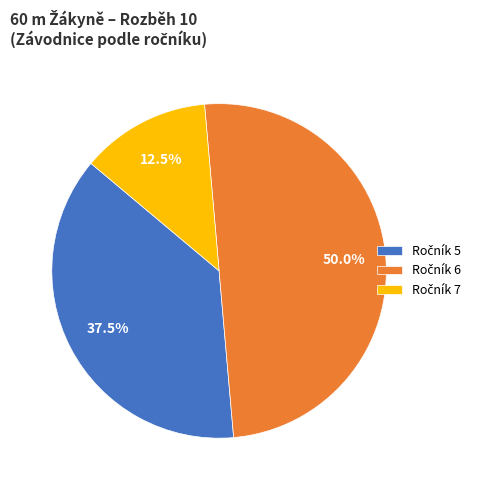

How many slices are in this pie chart?

3